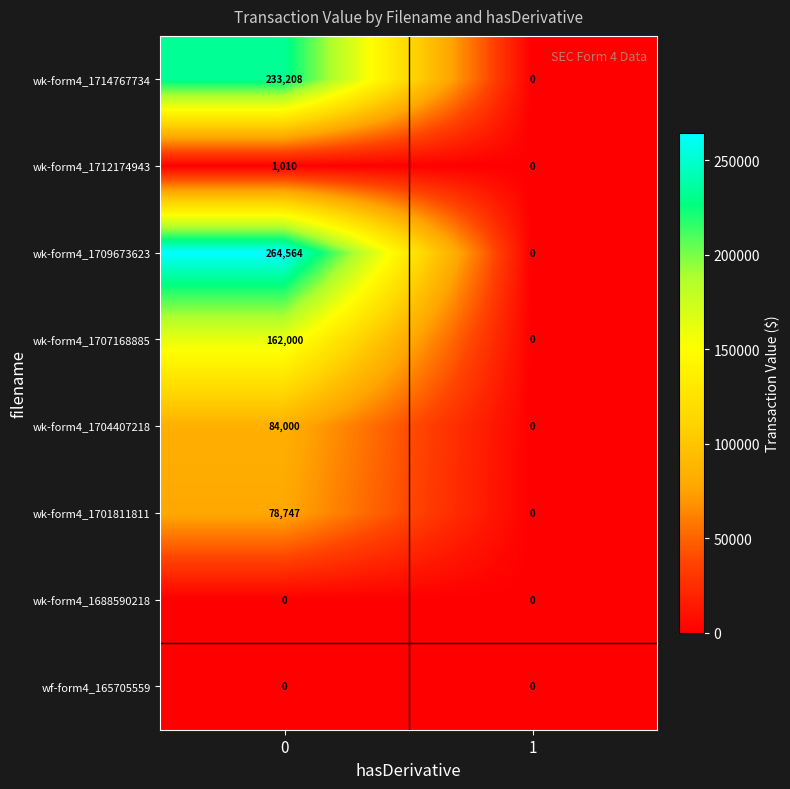

What is the approximate value of wk-form4_1712174943 at 0, to the nearest 50?

1000